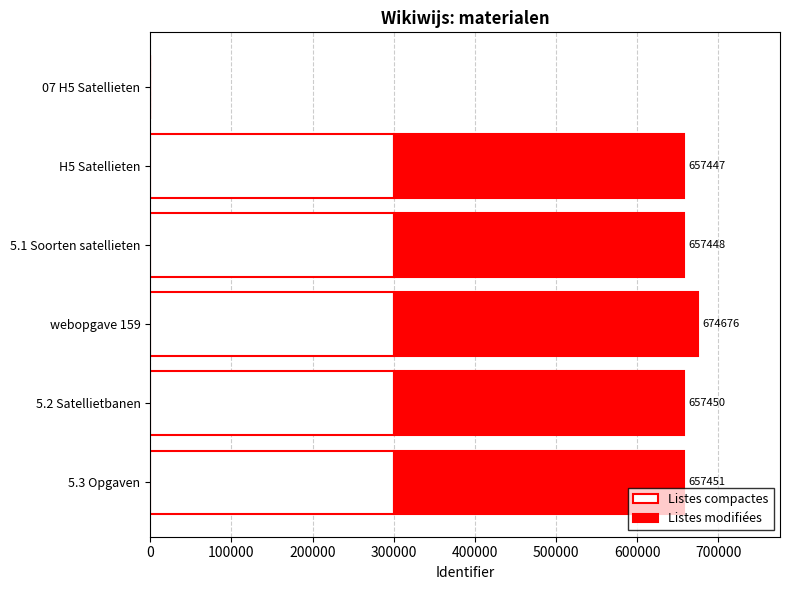

The value of Listes compactes at 5.2 Satellietbanen is 300000. True or false?

True